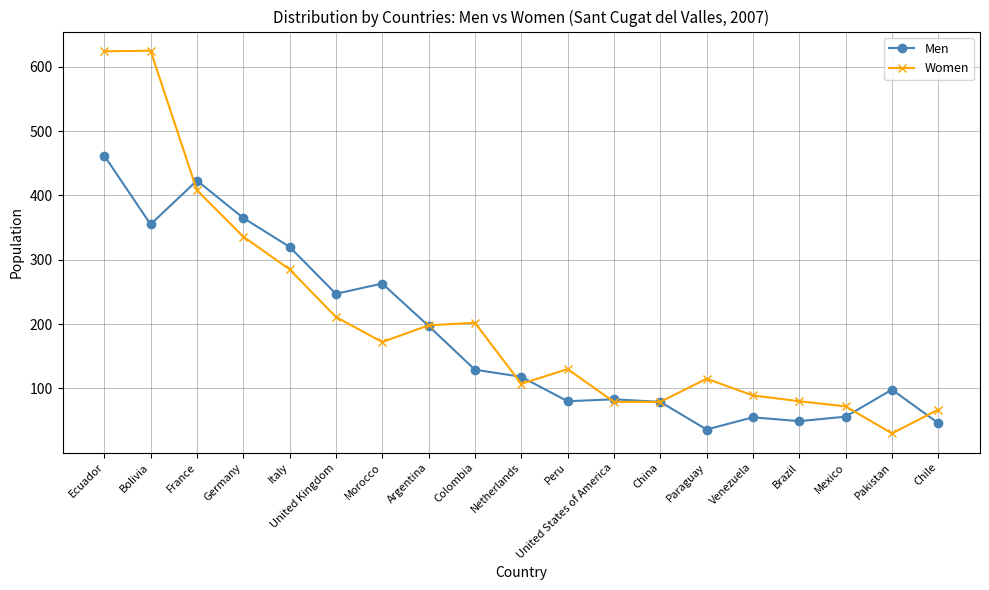

True or false: Men has a value of 12 at Mexico.

False